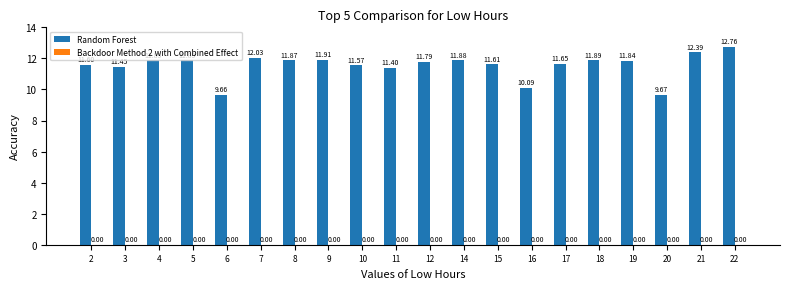

What is the change in value from 2 to 19?

+0.2